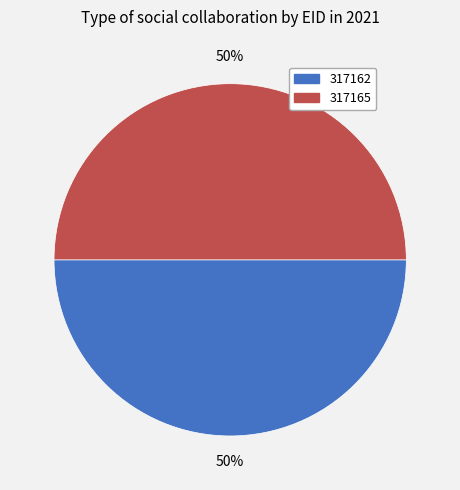

Is it true that 317165 is 60% of the pie?

False